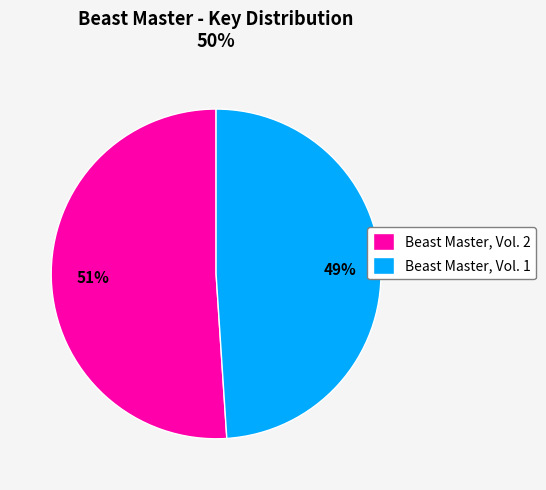

Is it true that Beast Master, Vol. 2 is 51% of the pie?

True